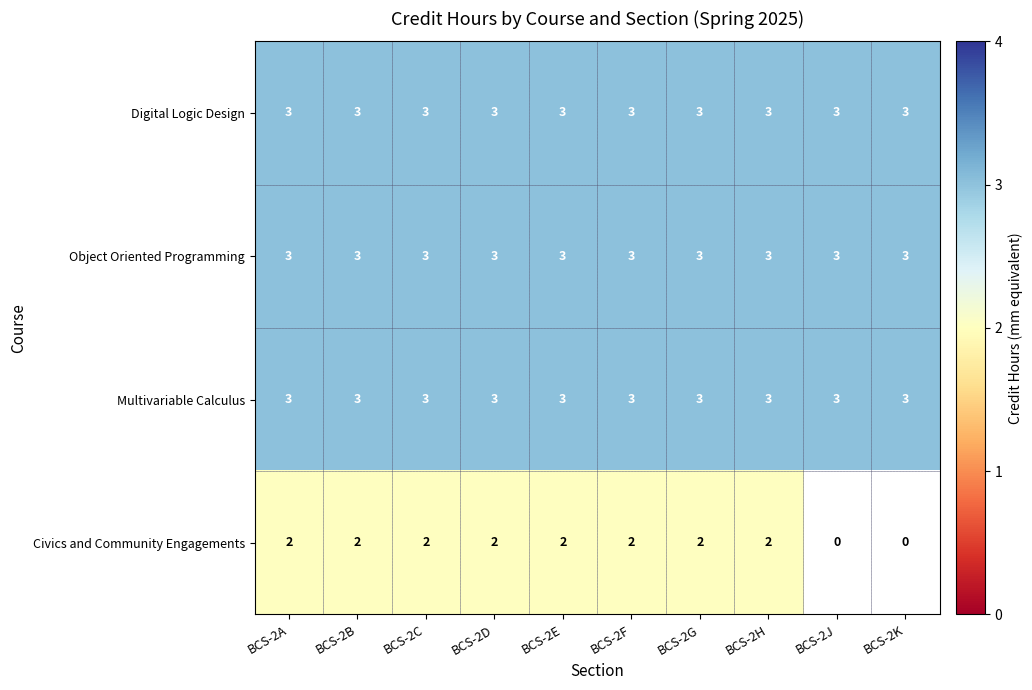

What is the average value of the Multivariable Calculus series?

3